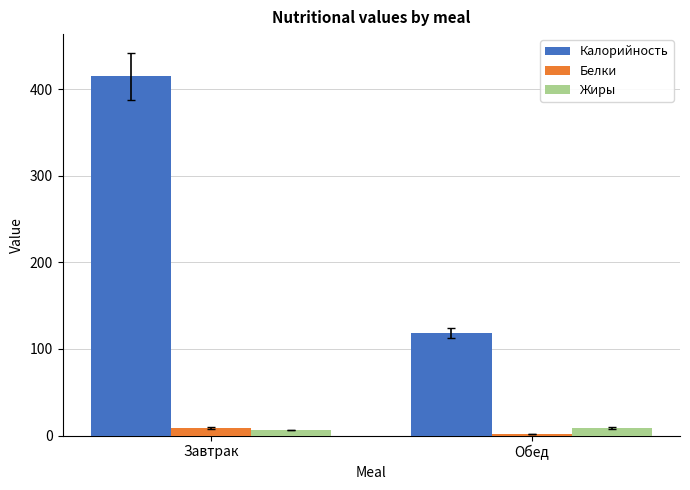

Reading left to right, transcribe all the data shown in this chart.

Калорийность: 414.5	118.0
Белки: 8.8	1.9
Жиры: 6.6	8.9